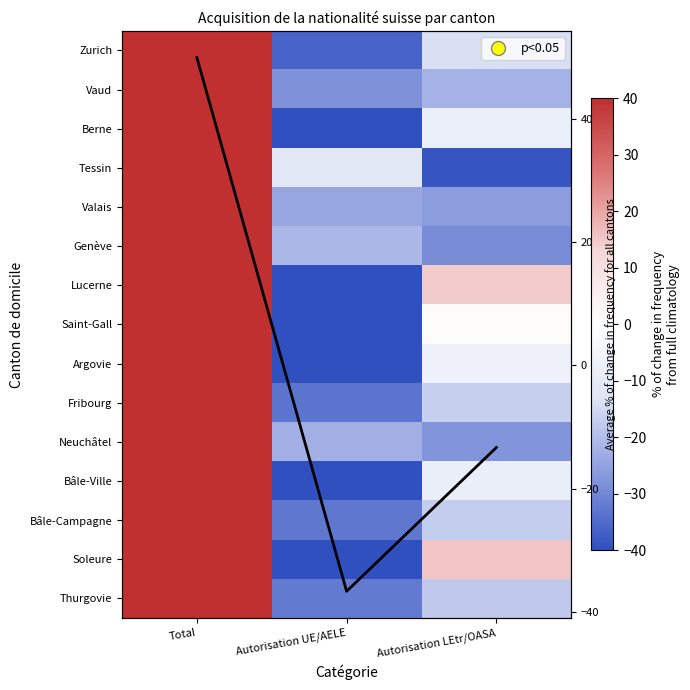

At which category does the chart reach its minimum across all series?

Autorisation UE/AELE